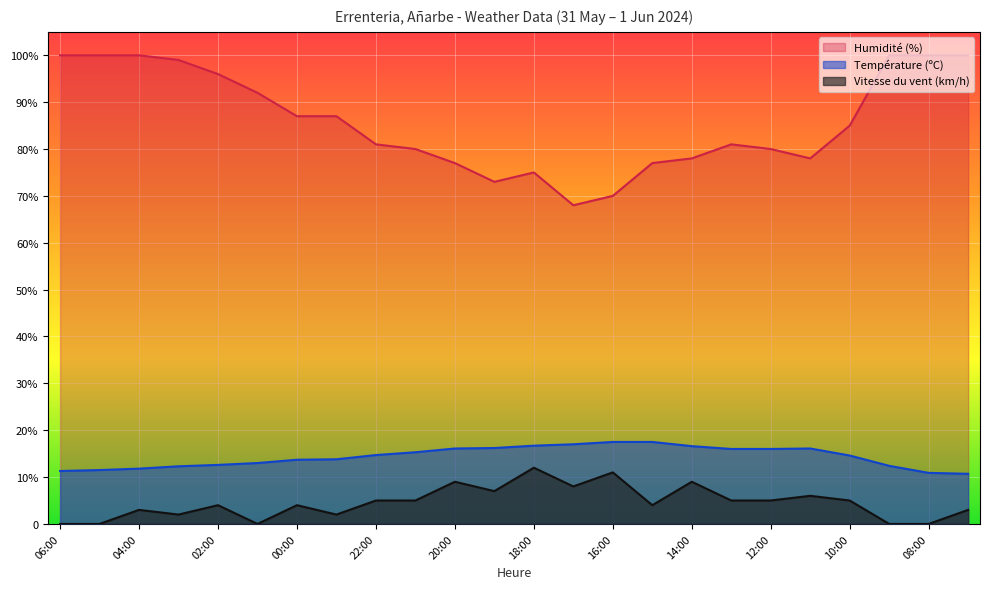

How many values in the Humidité (%) series are below 85?

12